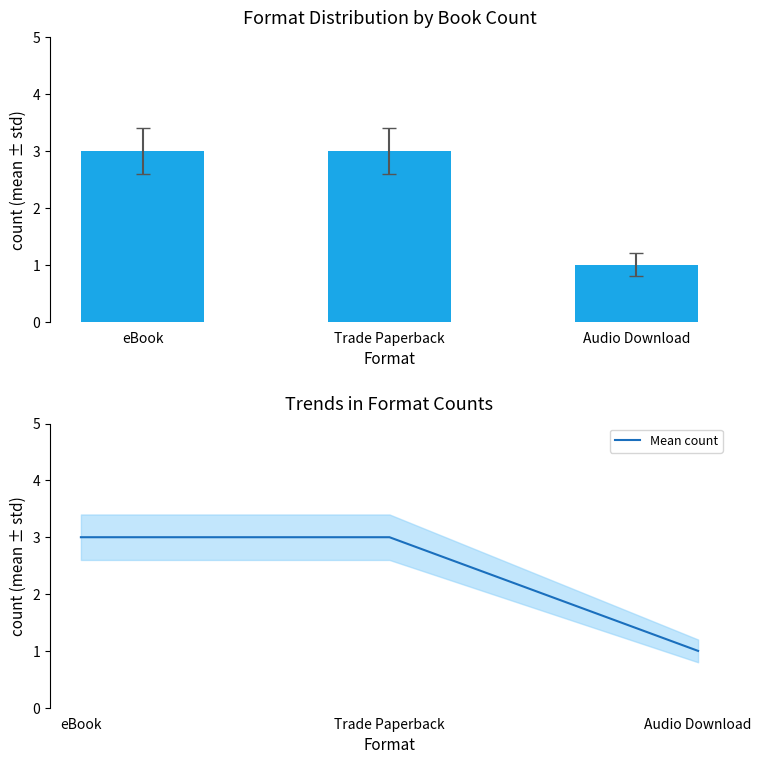

Between Trade Paperback and Audio Download, which series saw the biggest shift?

Count